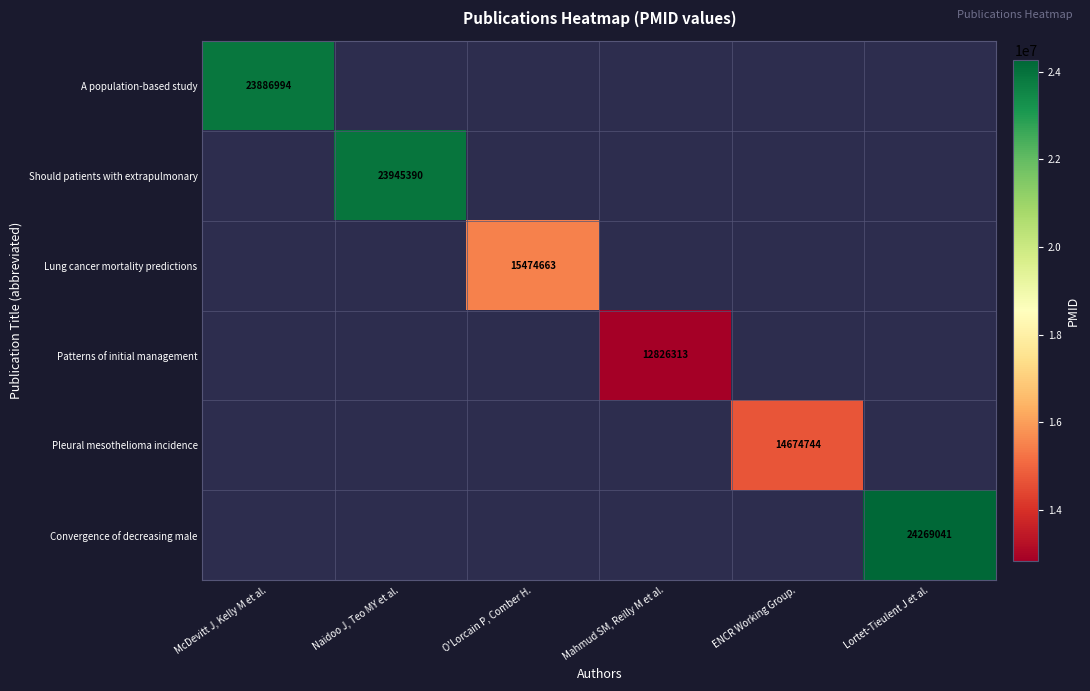

Count the number of categories in the chart.

6